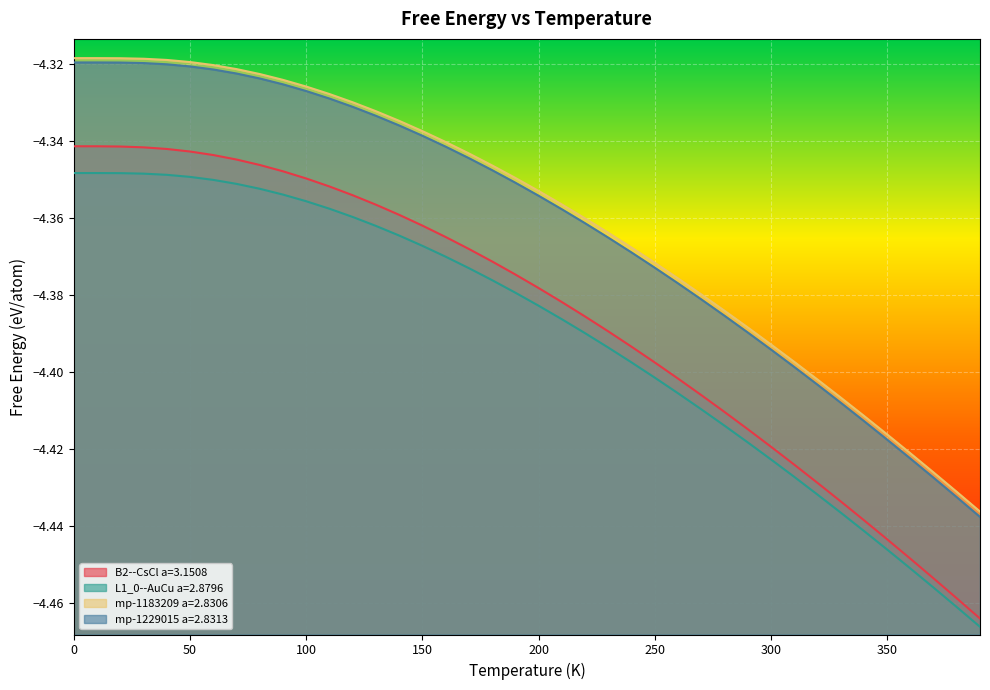

Which series has the widest spread of values?

B2--CsCl a=3.1508